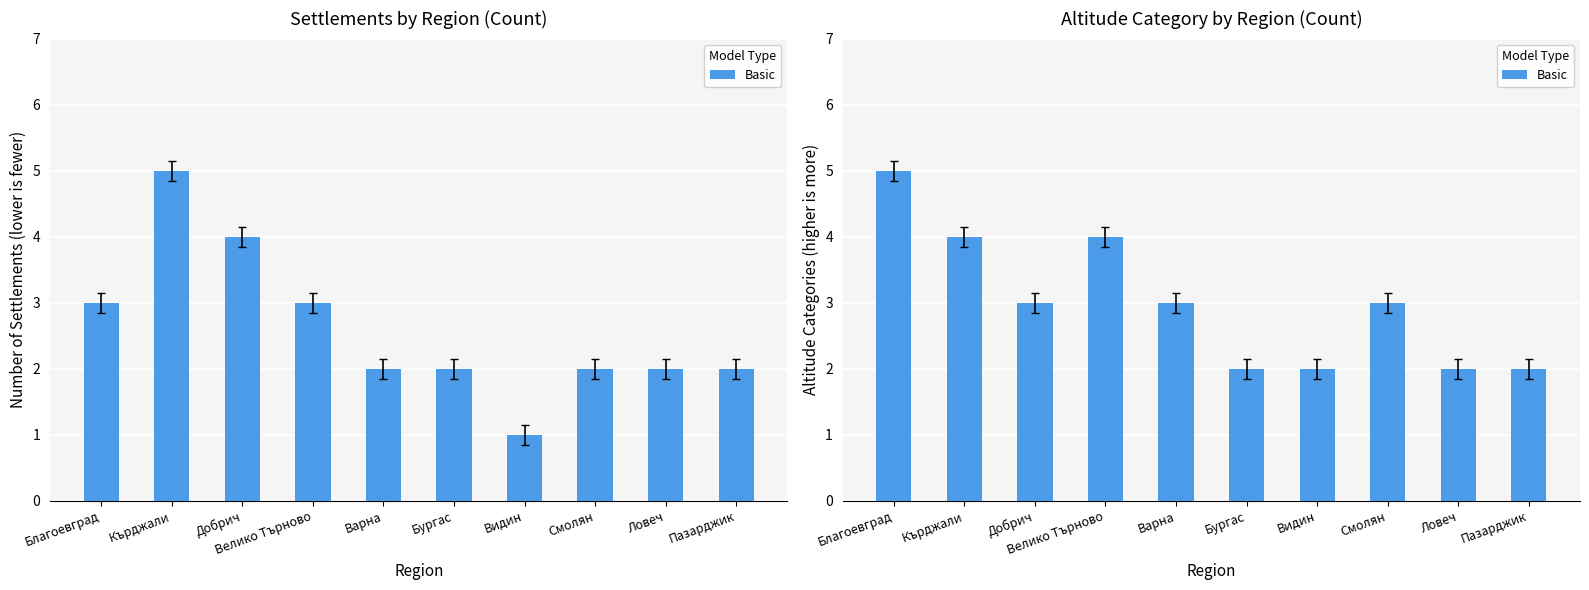

Where is the data nearest to the value 3?

Добрич